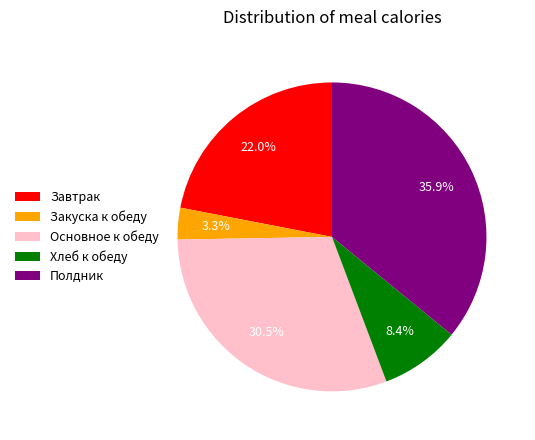

Is the sum of Закуска к обеду and Полдник greater than half?

No